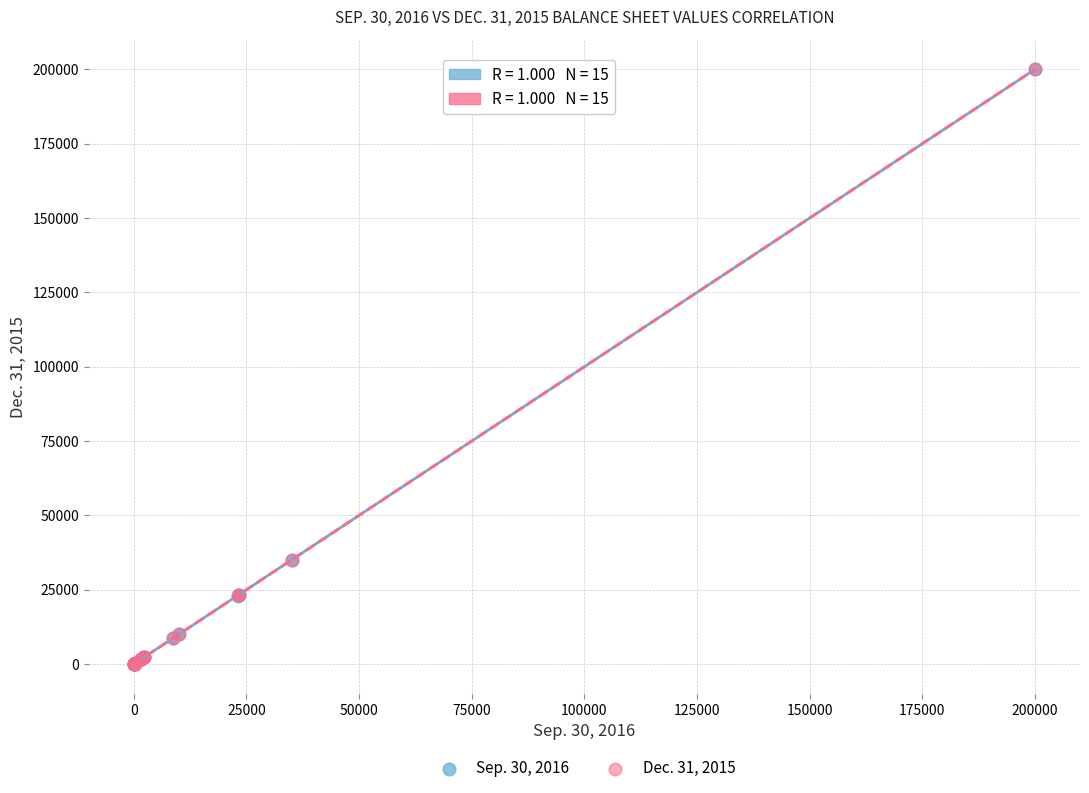

What are all the series names shown in the legend?

Sep. 30, 2016, Dec. 31, 2015